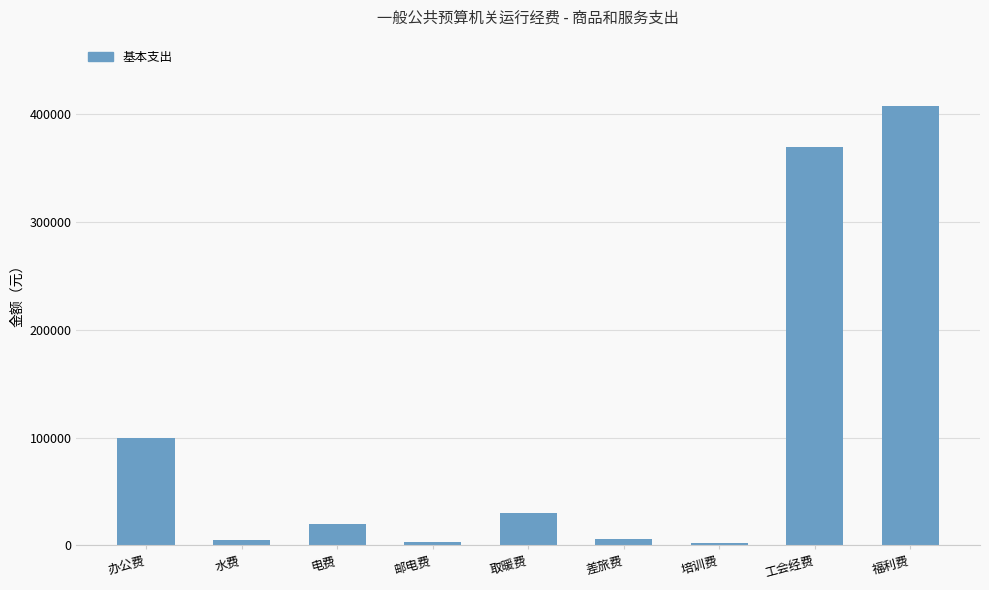

What is the sum of all values?

943853